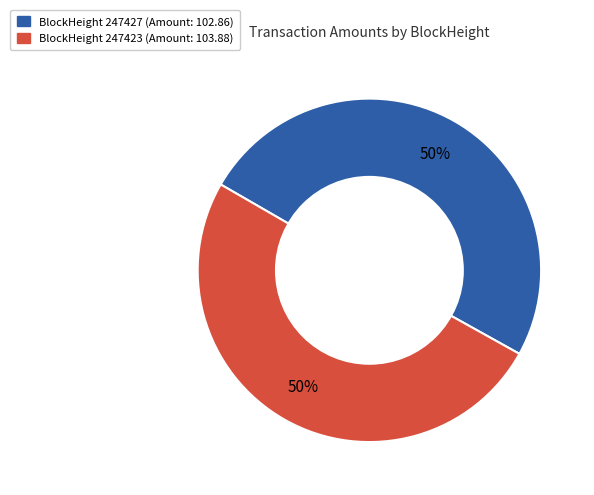

To the nearest percent, what is the average slice percentage?

50%